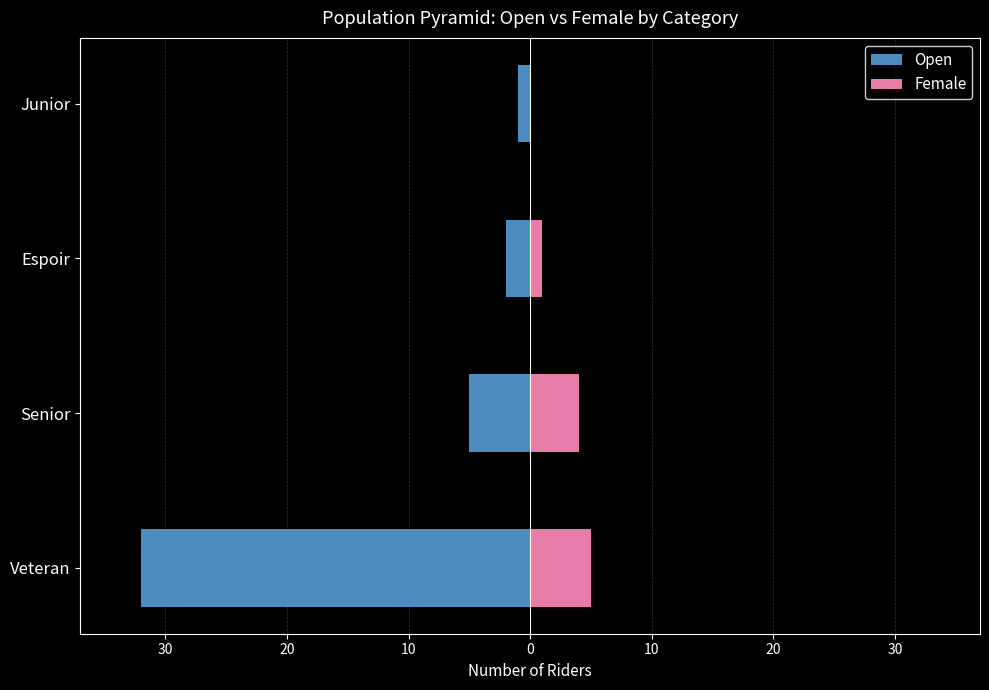

What is the difference between the highest and lowest values at Junior?

1